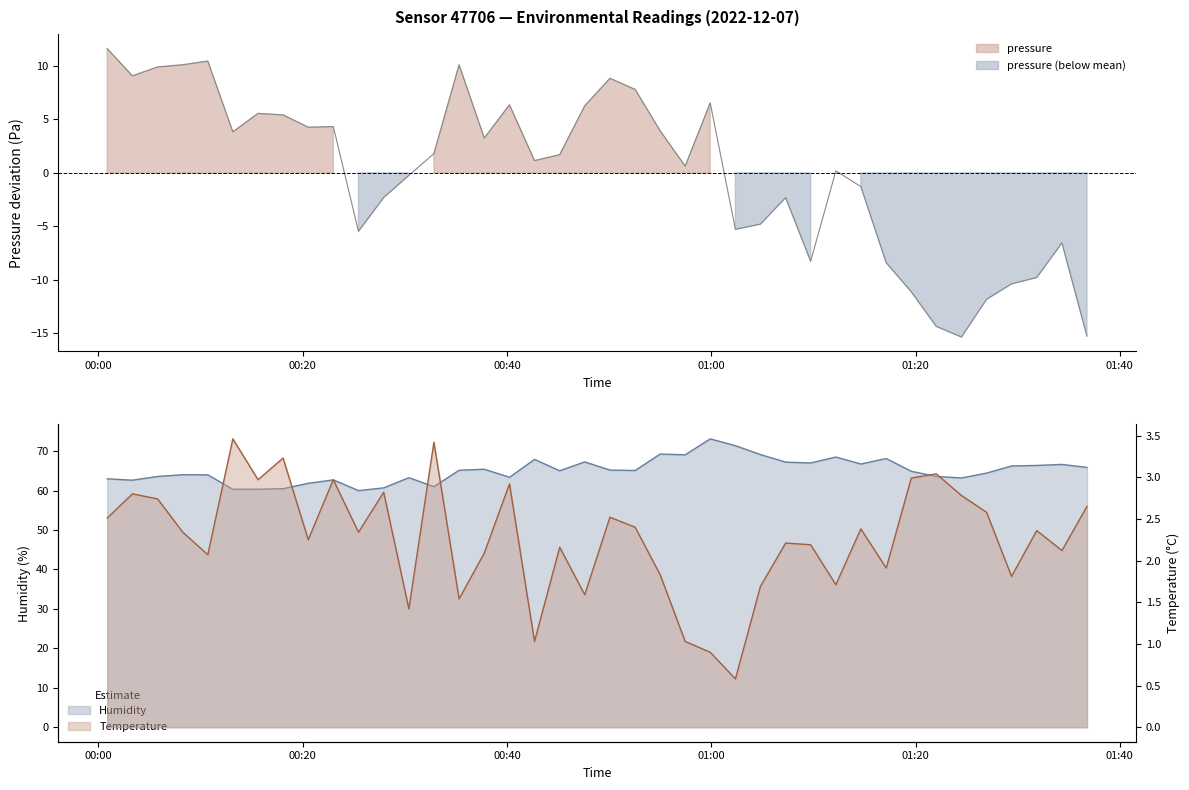

At which category does the chart reach its minimum across all series?

2022-12-07T01:24:30